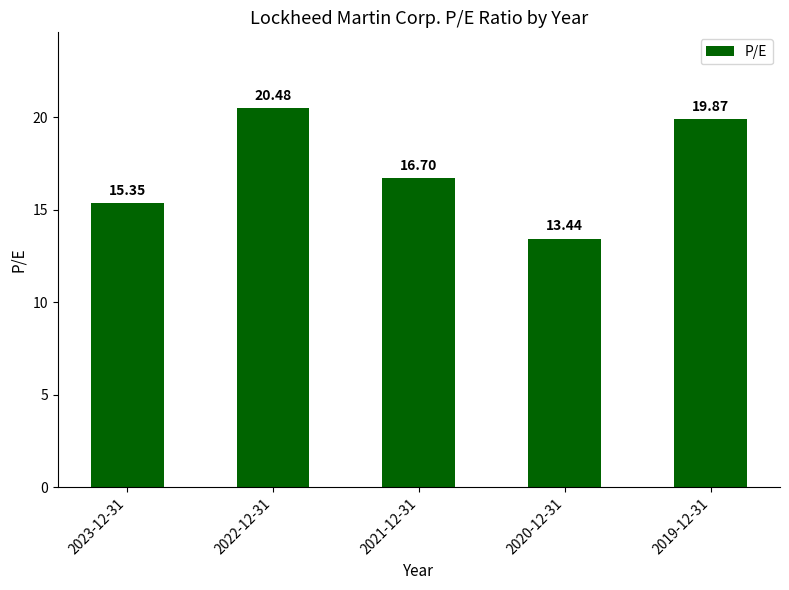

Which category has the lowest value across all series?

2020-12-31